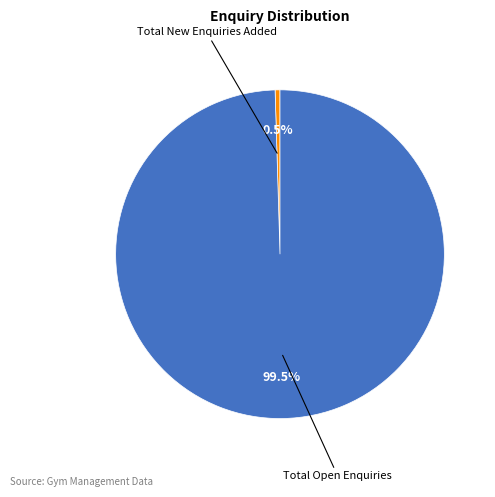

Is there any slice that represents more than half of the pie?

Yes